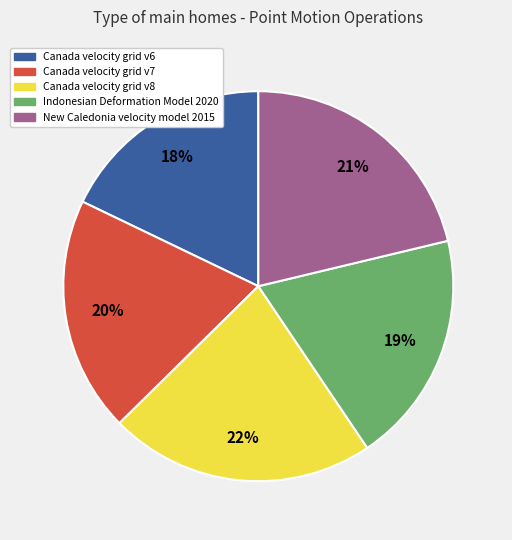

To the nearest percent, what percentage of the pie is New Caledonia velocity model 2015?

21%